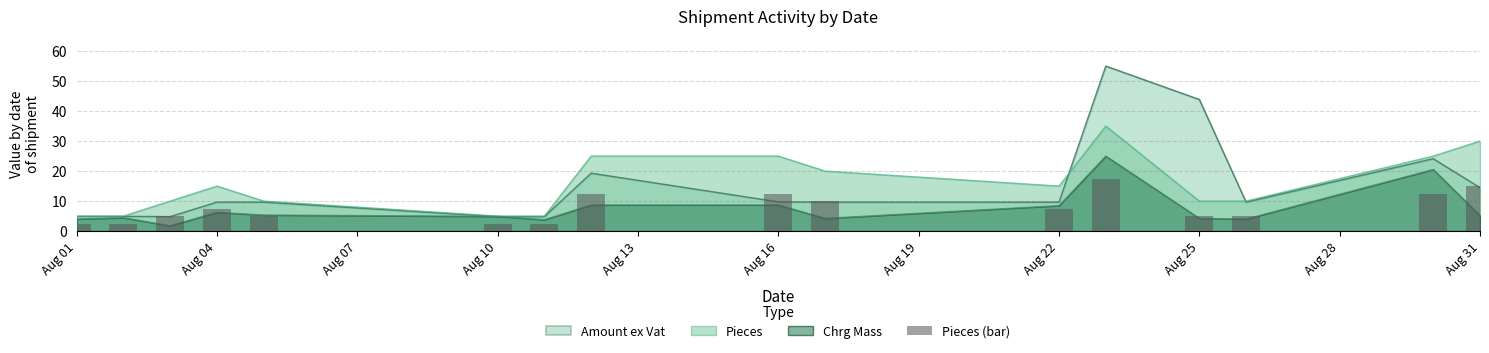

Are the bars horizontal?

No